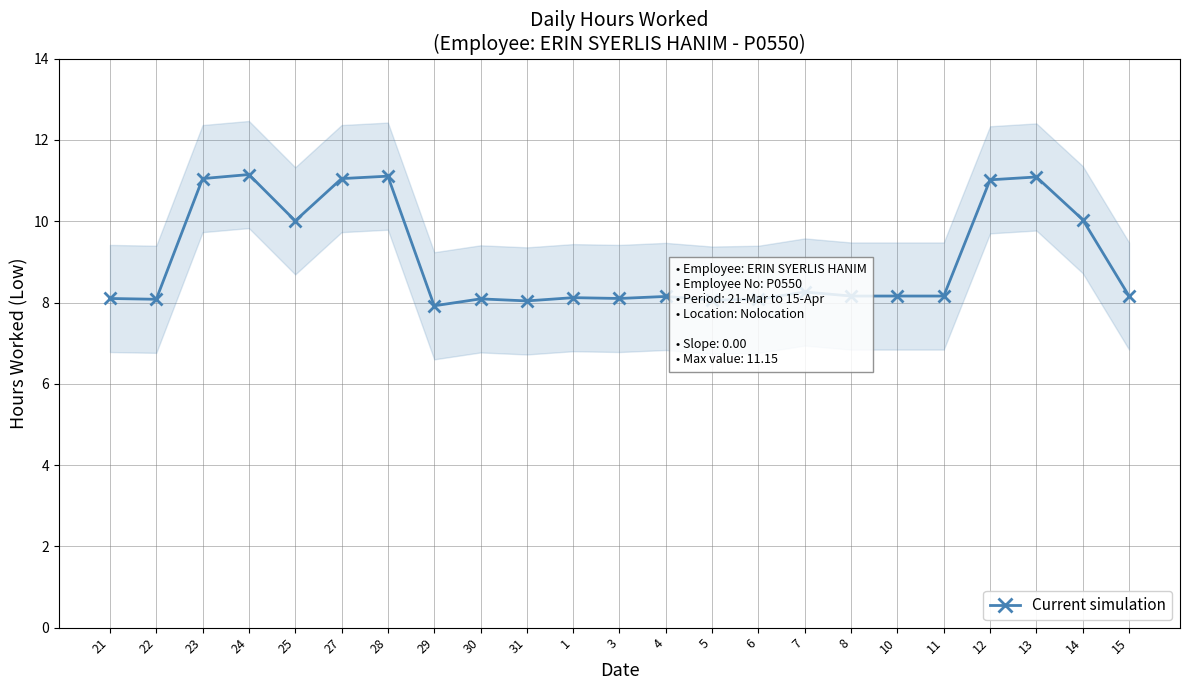

Reading left to right, extract all data points from this chart.

21=8.1	22=8.1	23=11.1	24=11.2	25=10.0	27=11.1	28=11.1	29=7.9	30=8.1	31=8.0	1=8.1	3=8.1	4=8.2	5=8.1	6=8.1	7=8.3	8=8.2	10=8.2	11=8.2	12=11.0	13=11.1	14=10.0	15=8.2